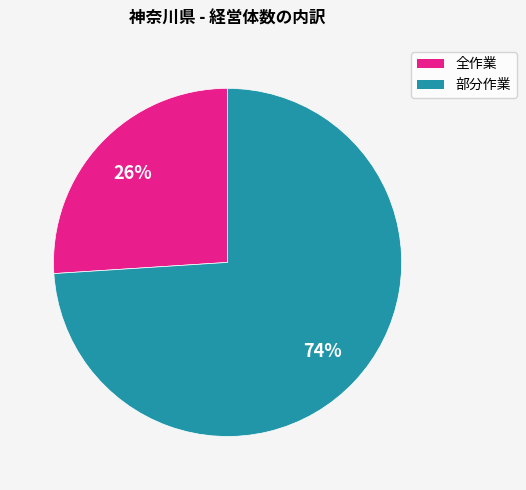

Combined, do 部分作業 and 全作業 account for over 50%?

Yes